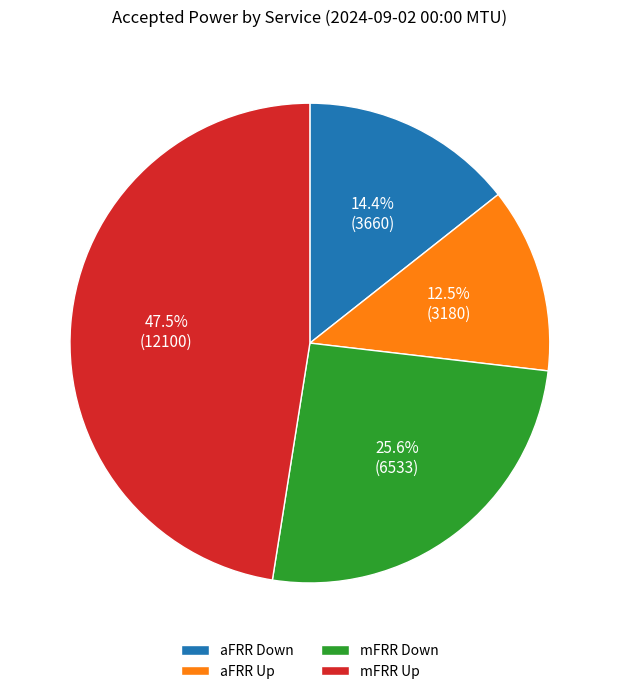

What is the total percentage of mFRR Down and aFRR Down?

40.0%